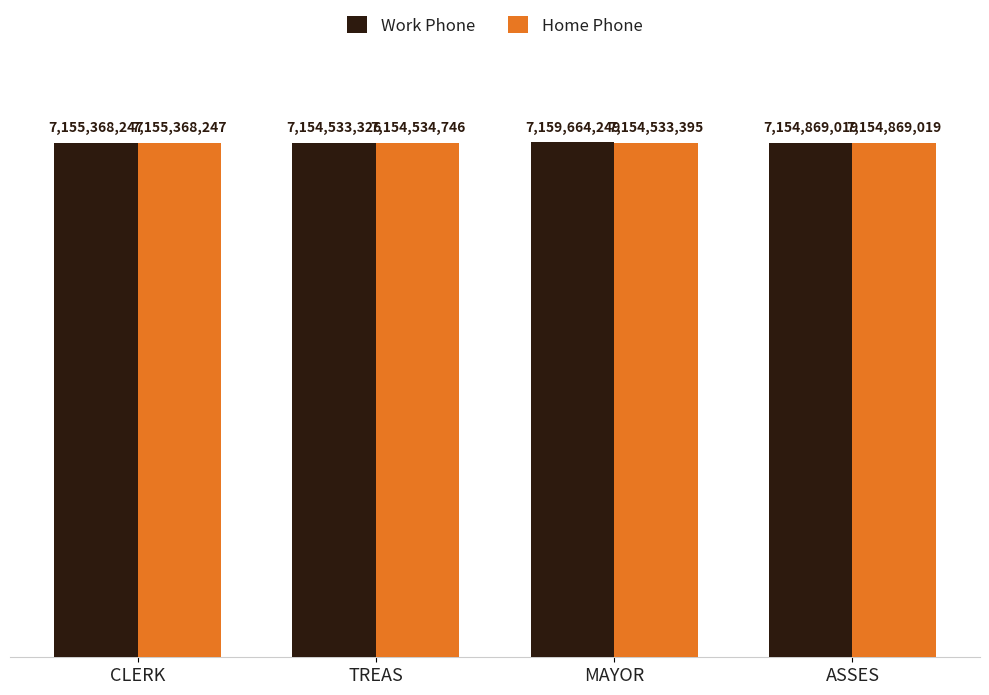

What is the lowest value of the Work Phone series?

7154533326